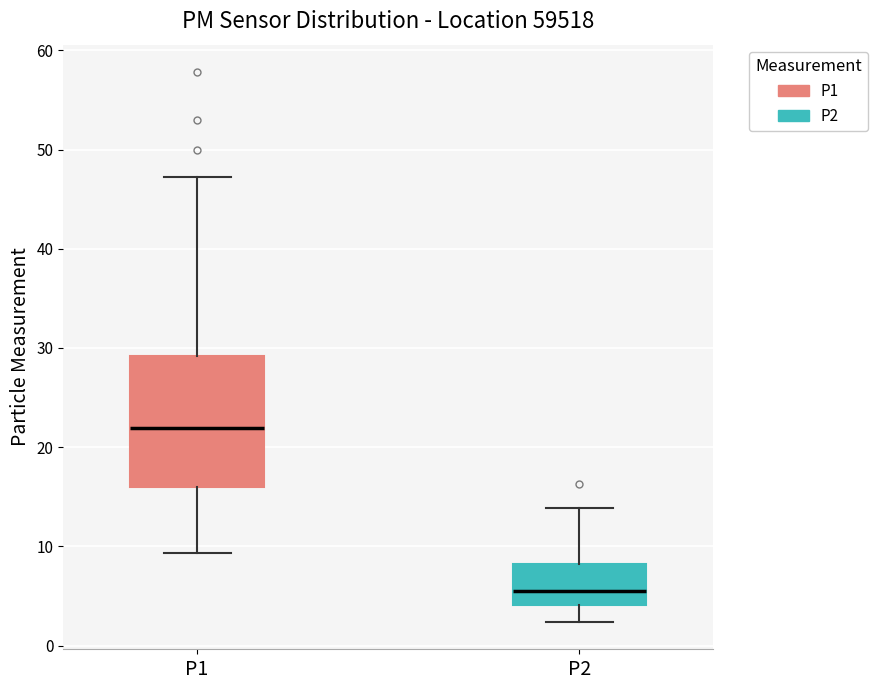

Reading left to right, read every box against the y-axis: the position of its median line, the range the box covers, and the ends of its whiskers. The values are not printed on the chart, so give them approximately, as read against the axis.

P1: median 22, box 16 to 29, whiskers 9 to 47
P2: median 6, box 4 to 8, whiskers 2 to 14